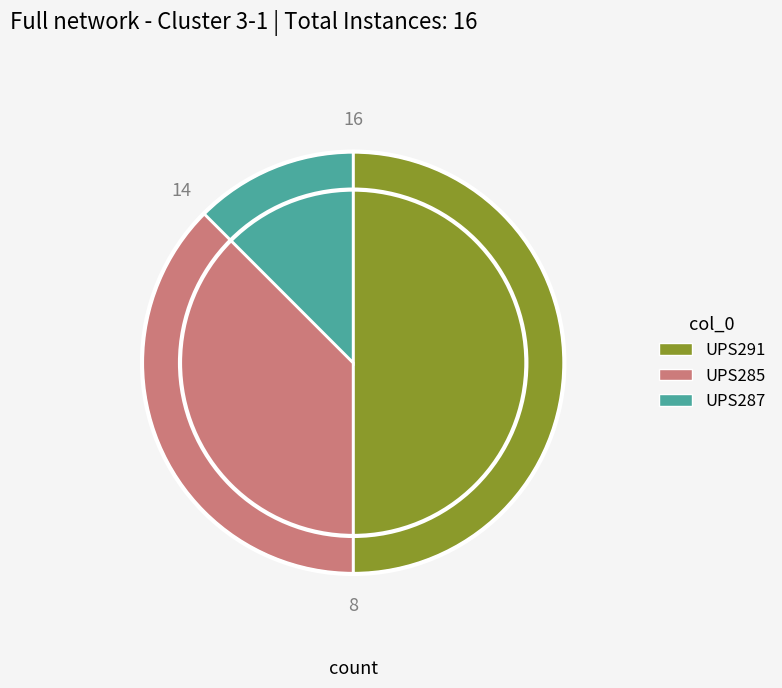

Does UPS285 account for over 50% of the chart?

No